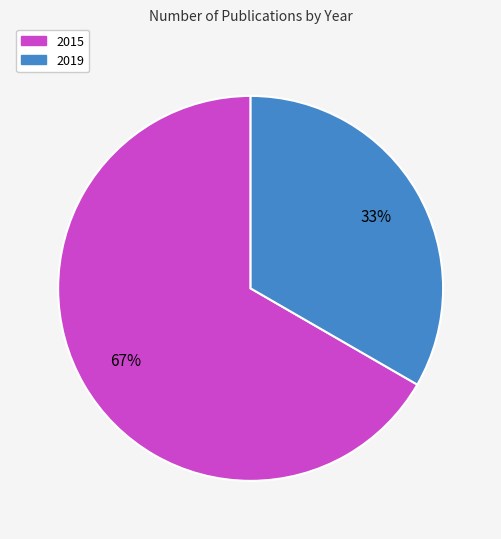

What percentage is the 2019 slice, to the nearest percent?

33%